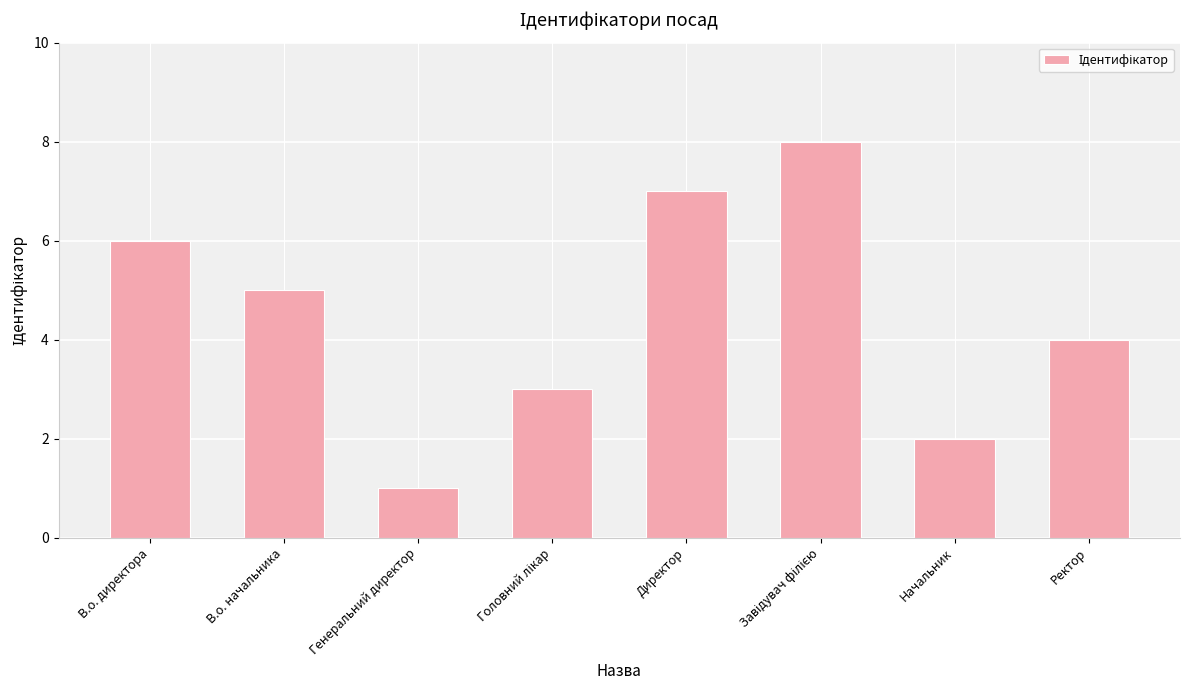

What is the approximate value at Начальник?

2